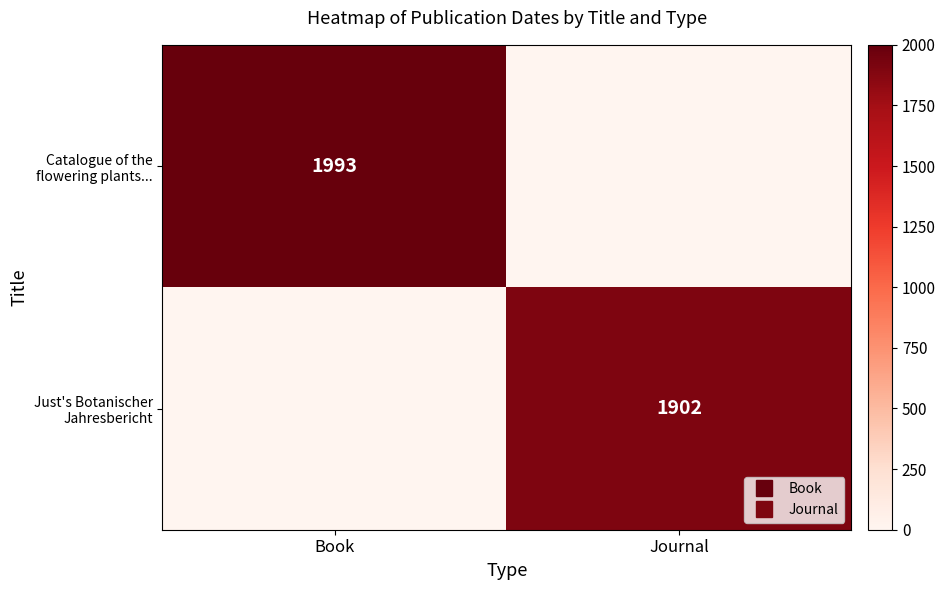

Which series has the largest total across all categories?

Catalogue of the flowering plants...